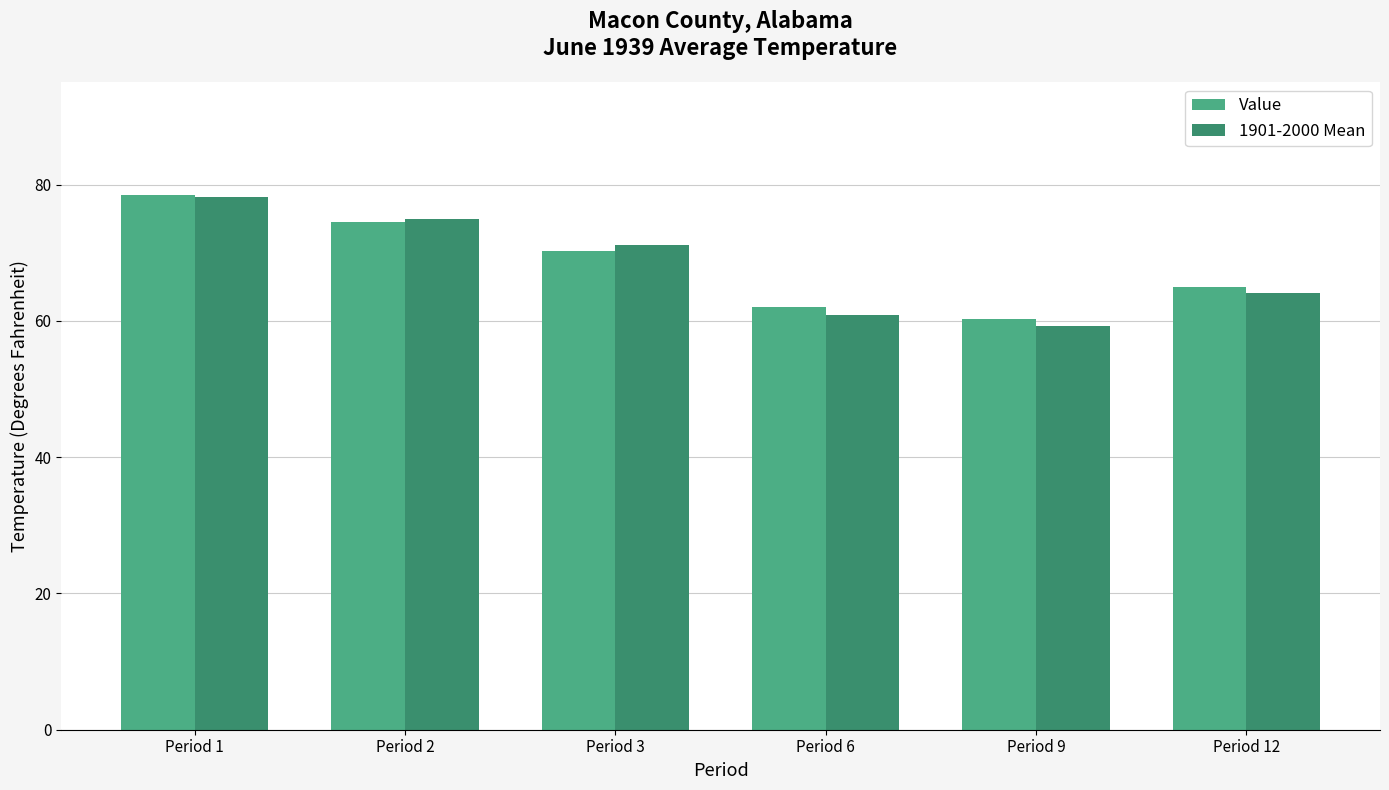

Reading left to right, what are all the values shown in this chart?

Value: Period 1=78.5	Period 2=74.5	Period 3=70.2	Period 6=62.1	Period 9=60.3	Period 12=64.9
1901-2000 Mean: Period 1=78.2	Period 2=74.9	Period 3=71.1	Period 6=60.9	Period 9=59.2	Period 12=64.1